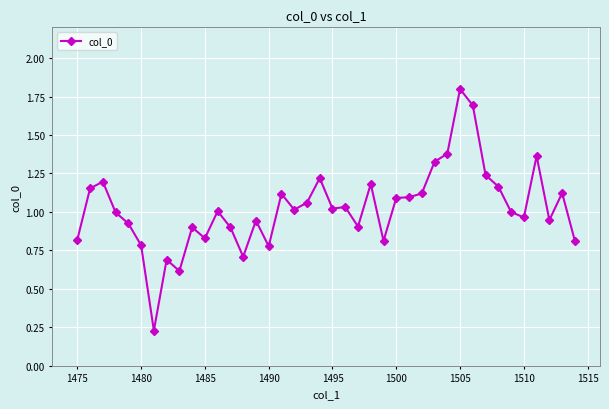

What is the sum of all values?

41.0